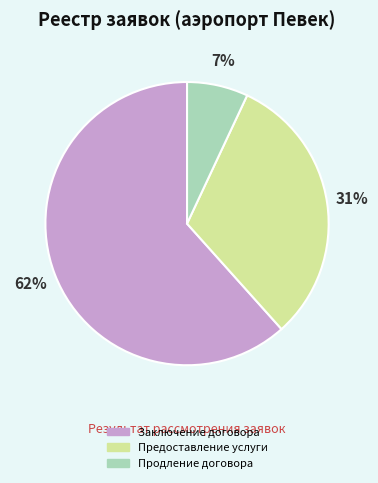

Is the sum of Продление договора and Предоставление услуги greater than half?

No